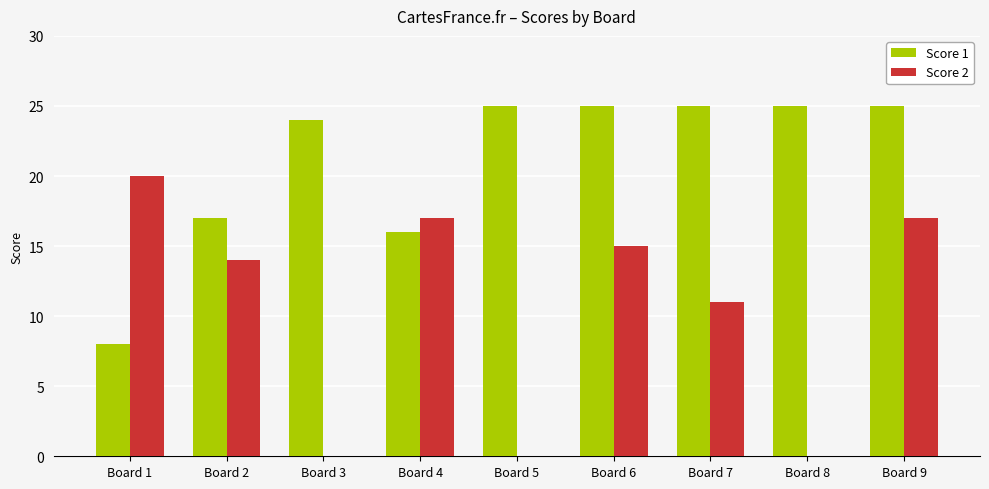

What are all the series names shown in the legend?

Score 1, Score 2